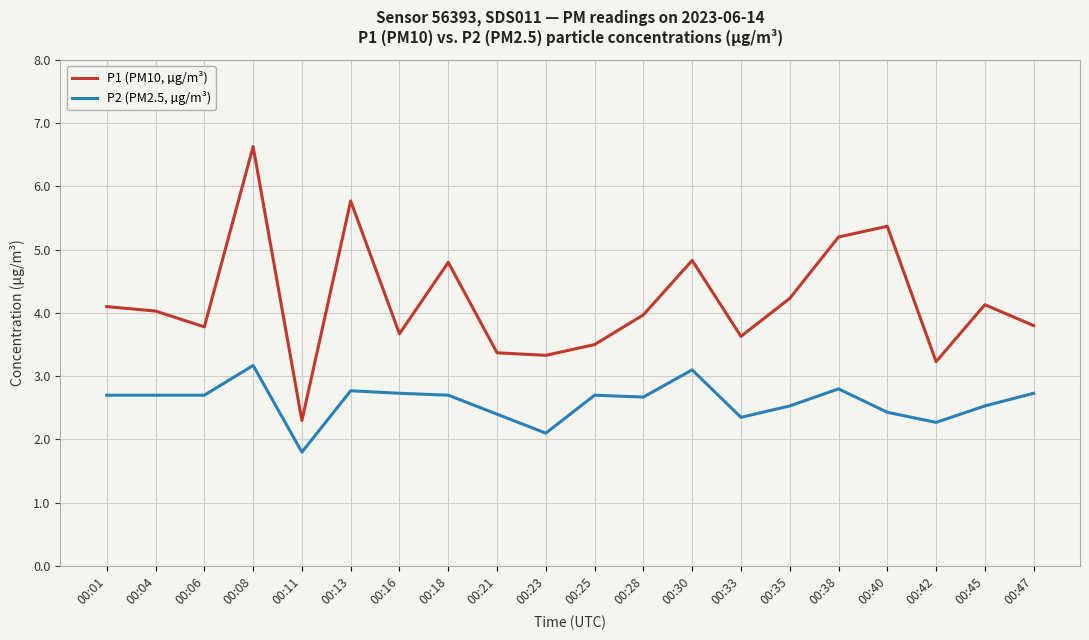

What is the difference between the highest and lowest values at 00:33?

1.3